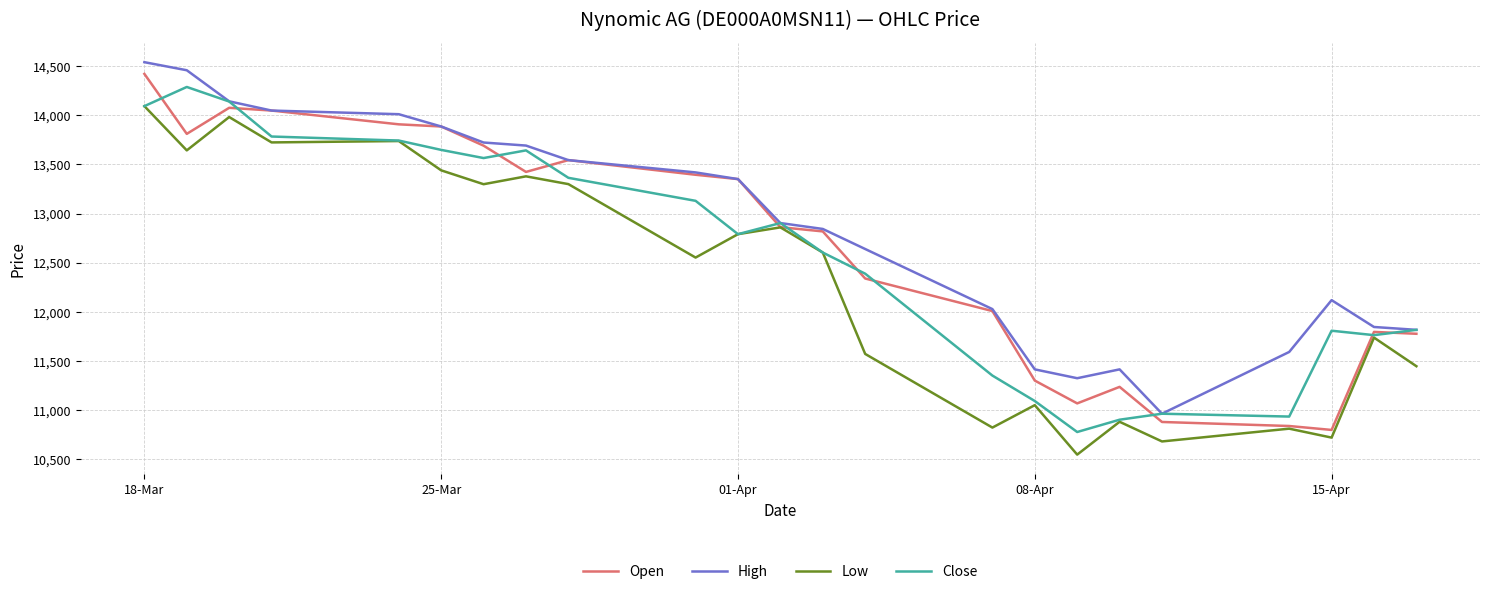

What is the highest value of the Close series?

14288